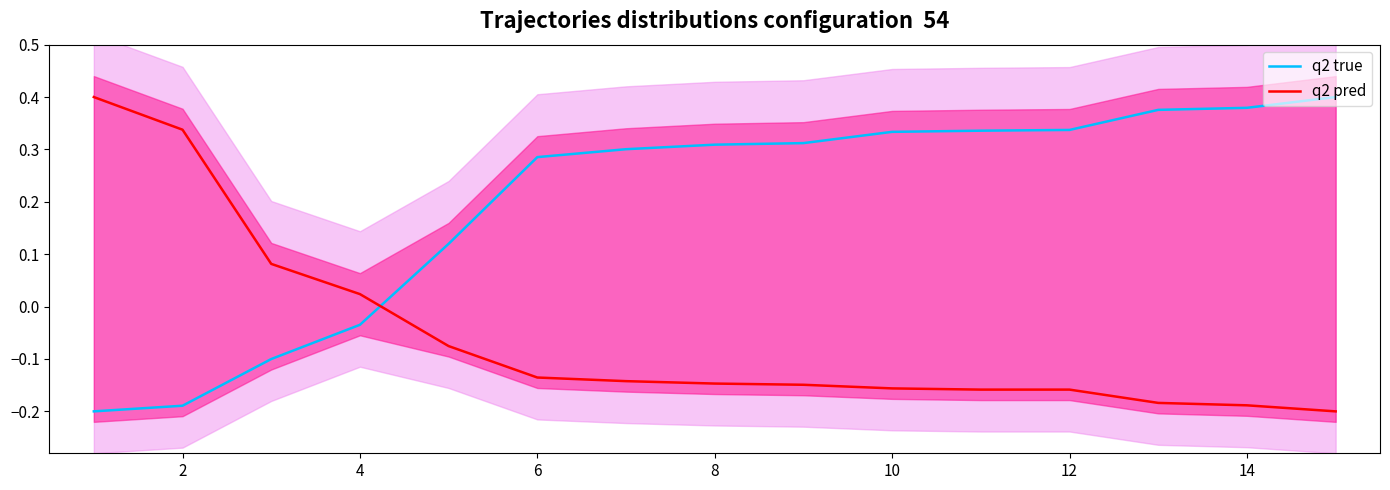

What is the value of the q2 true point at the 2nd from the left?

-0.2